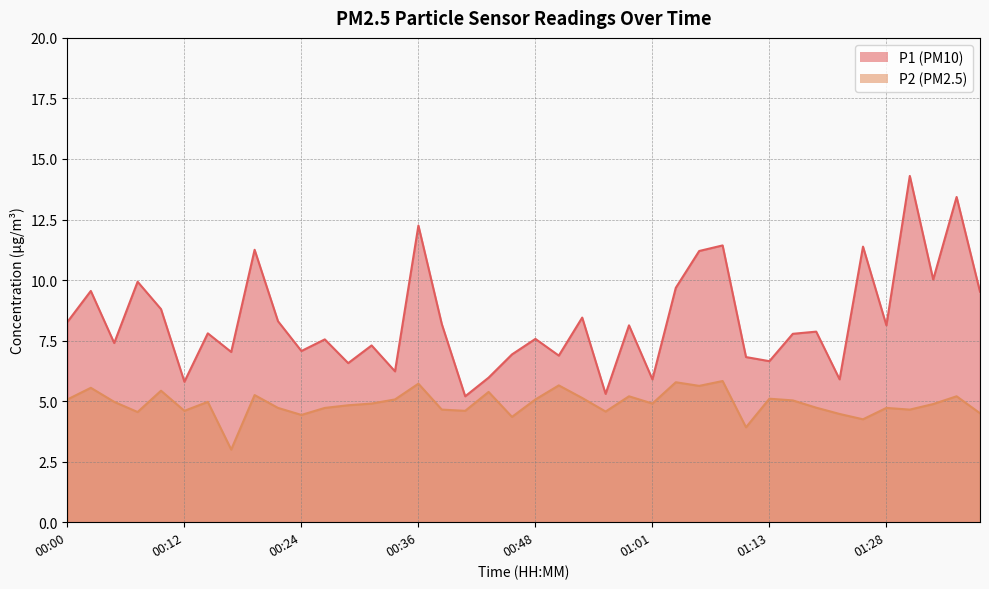

At which label is P2 closest to 4?

01:10